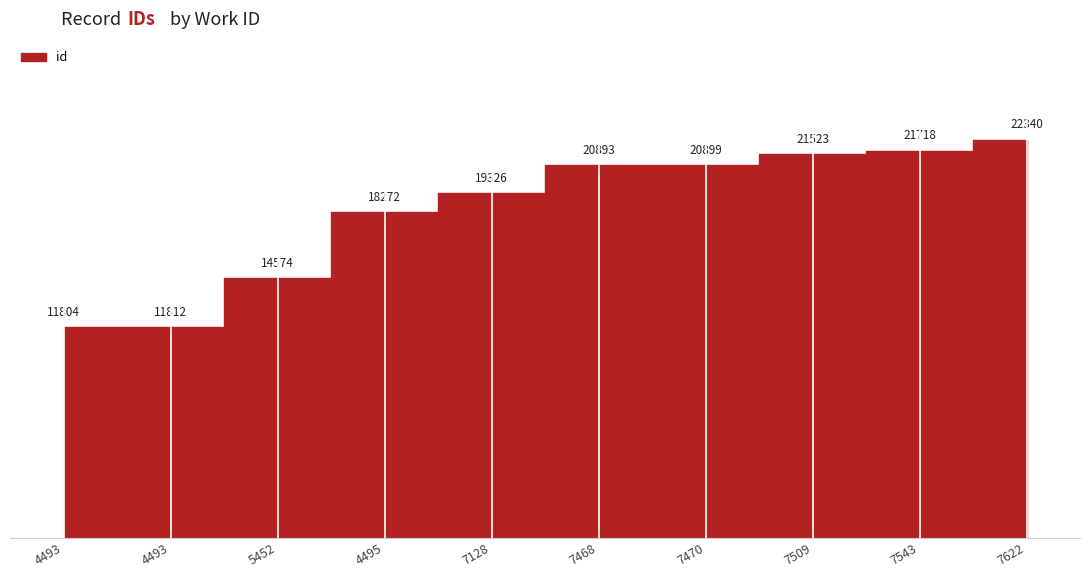

True or false: the data shows 37389 at 7509.

False